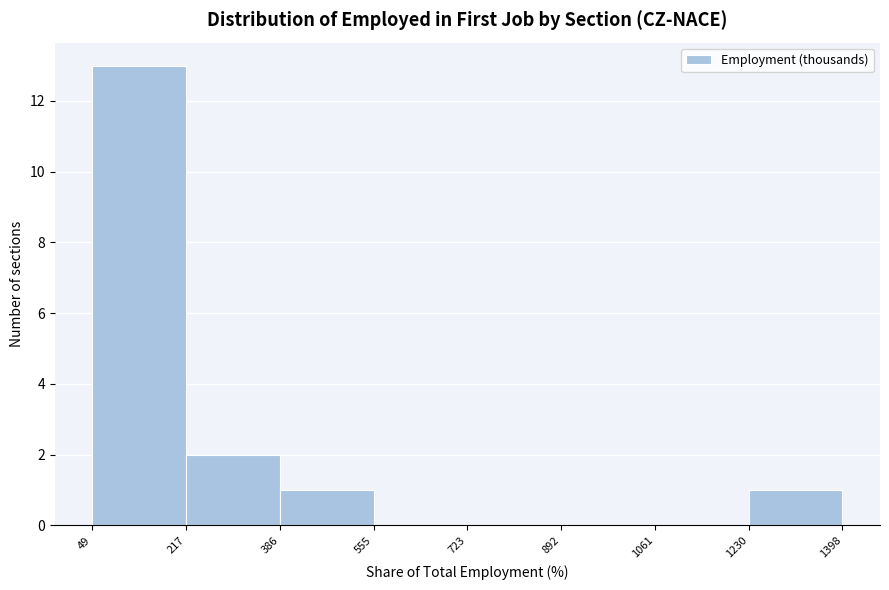

Reading left to right, transcribe this chart: for each bar, give the range it covers on the x-axis and its height. The values are not printed on the chart, so give them approximately, as read against the axis.

49 to 217: 13
217 to 386: 2
386 to 555: 1
555 to 723: 0
723 to 892: 0
892 to 1061: 0
1061 to 1230: 0
1230 to 1398: 1